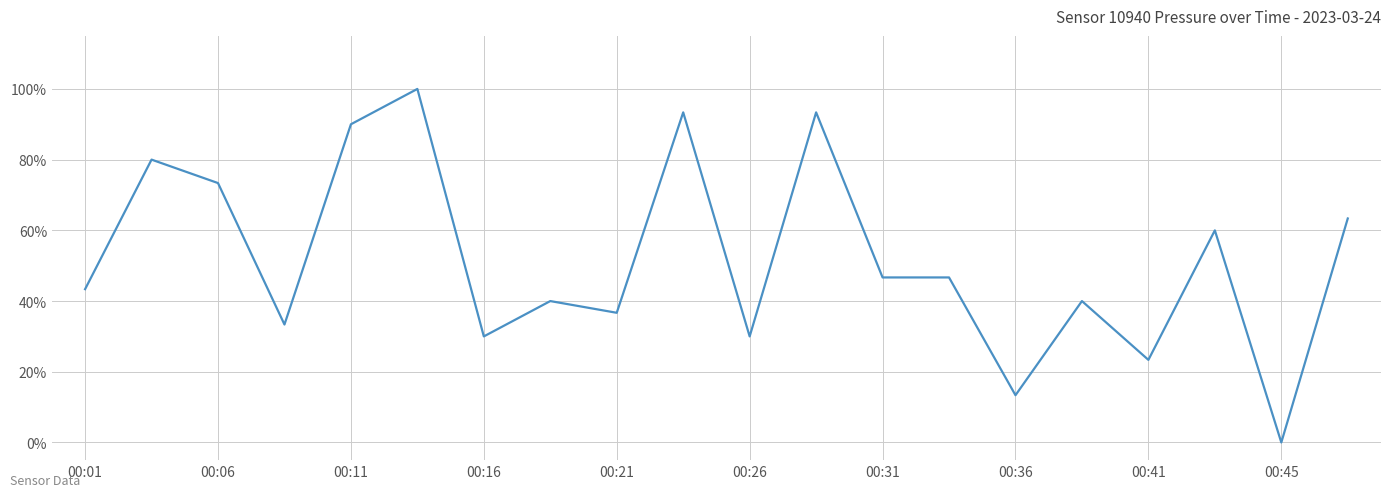

What is the difference between the maximum and minimum values?

100.0